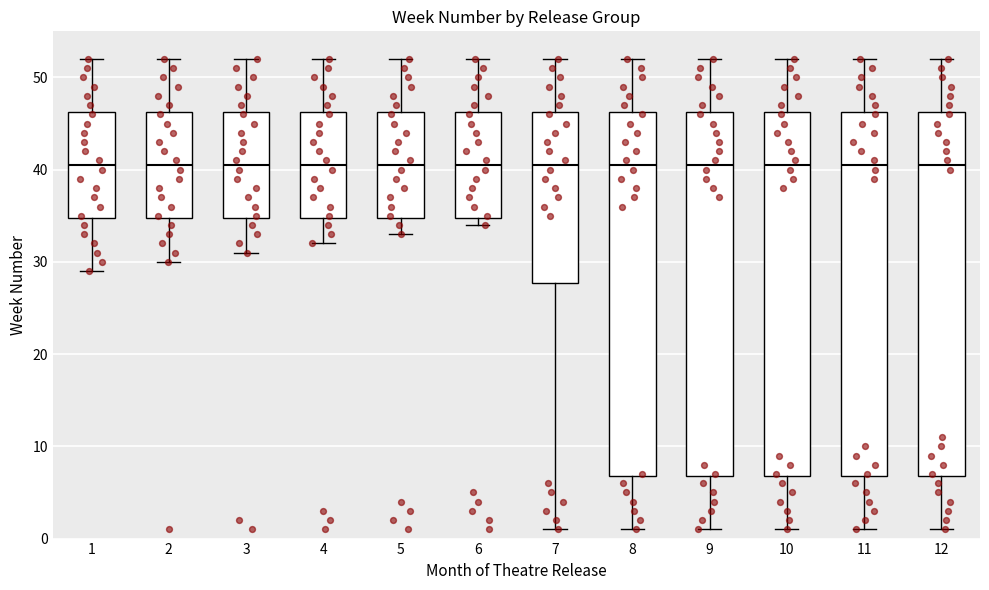

Reading left to right, transcribe this box plot: for each box, give where its median line is, the range the box spans, and where its two whiskers end, as read against the y-axis. The values are not printed on the chart, so give them approximately, as read against the axis.

1: median 41, box 35 to 46, whiskers 29 to 52
2: median 41, box 35 to 46, whiskers 30 to 52
3: median 41, box 35 to 46, whiskers 31 to 52
4: median 41, box 35 to 46, whiskers 32 to 52
5: median 41, box 35 to 46, whiskers 33 to 52
6: median 41, box 35 to 46, whiskers 34 to 52
7: median 41, box 28 to 46, whiskers 1 to 52
8: median 41, box 7 to 46, whiskers 1 to 52
9: median 41, box 7 to 46, whiskers 1 to 52
10: median 41, box 7 to 46, whiskers 1 to 52
11: median 41, box 7 to 46, whiskers 1 to 52
12: median 41, box 7 to 46, whiskers 1 to 52